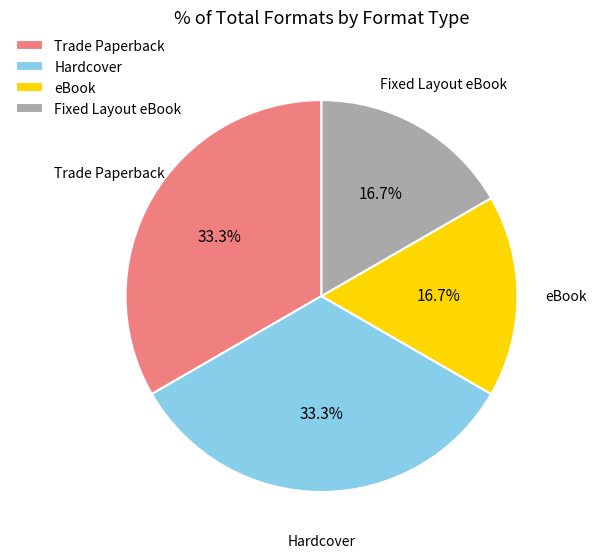

How much of the chart is everything except Trade Paperback?

66.7%